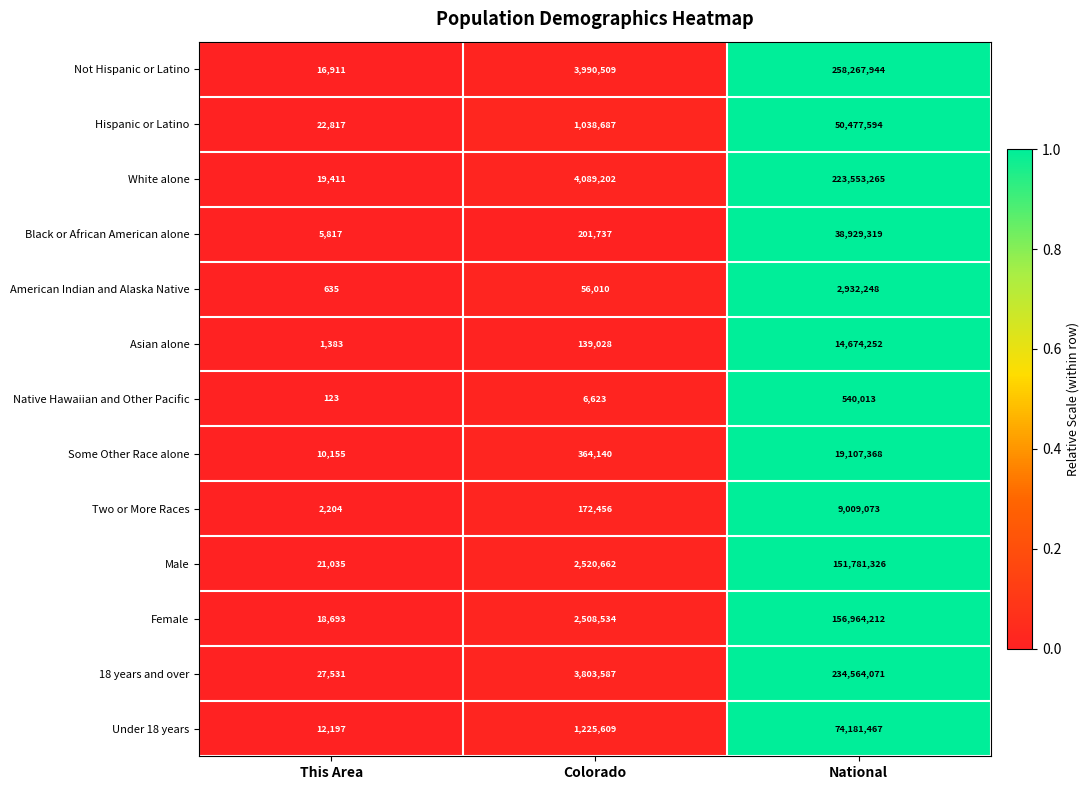

Rank the series by their maximum value, from lowest to highest.

Native Hawaiian and Other Pacific, American Indian and Alaska Native, Two or More Races, Asian alone, Some Other Race alone, Black or African American alone, Hispanic or Latino, Under 18 years, Male, Female, White alone, 18 years and over, Not Hispanic or Latino